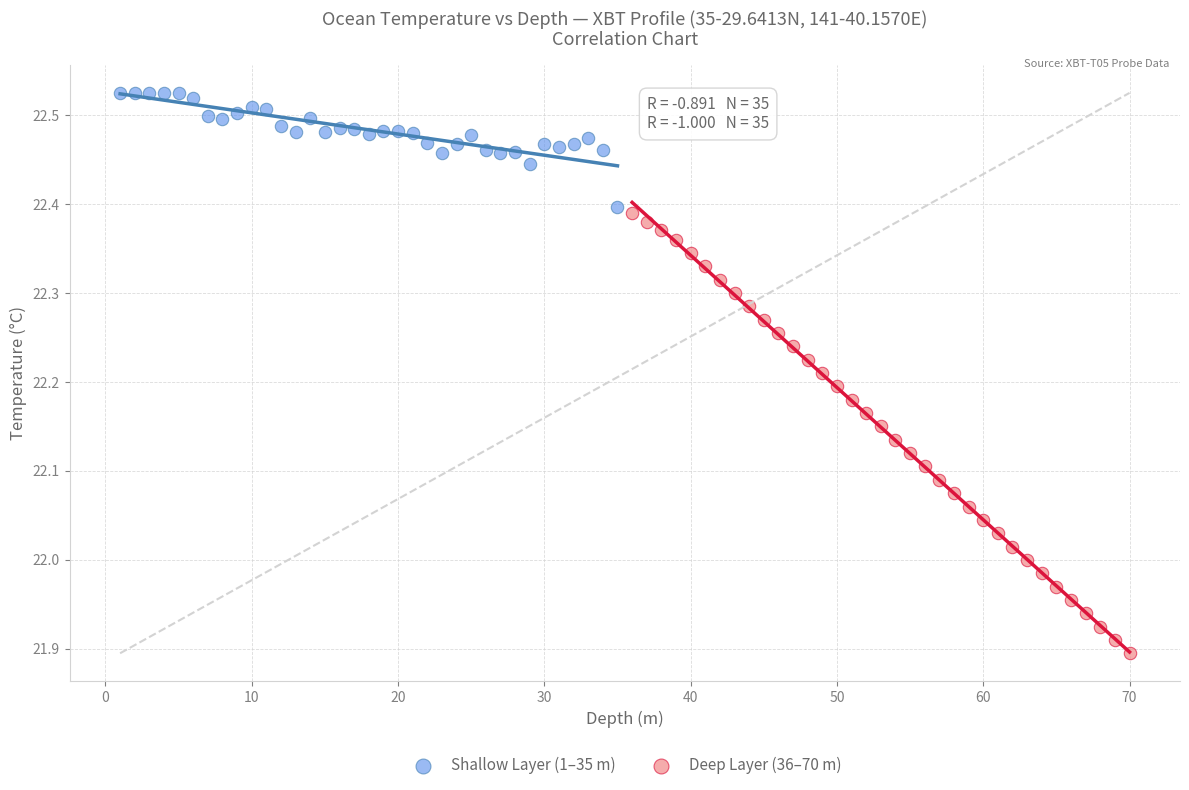

Which series has the largest Y range (max minus min)?

Deep Layer (36–70 m)